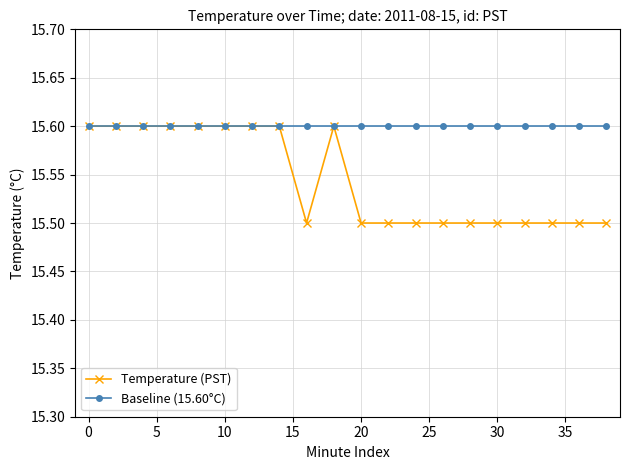

What is the maximum value for Baseline (15.60°C)?

15.6